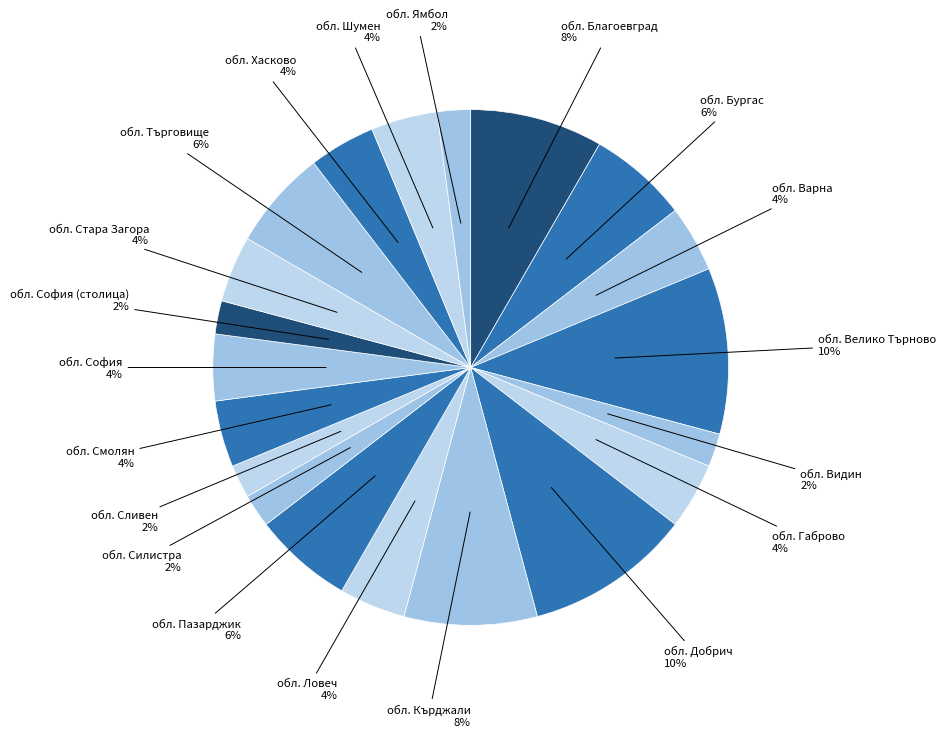

Does any single category account for the majority?

No